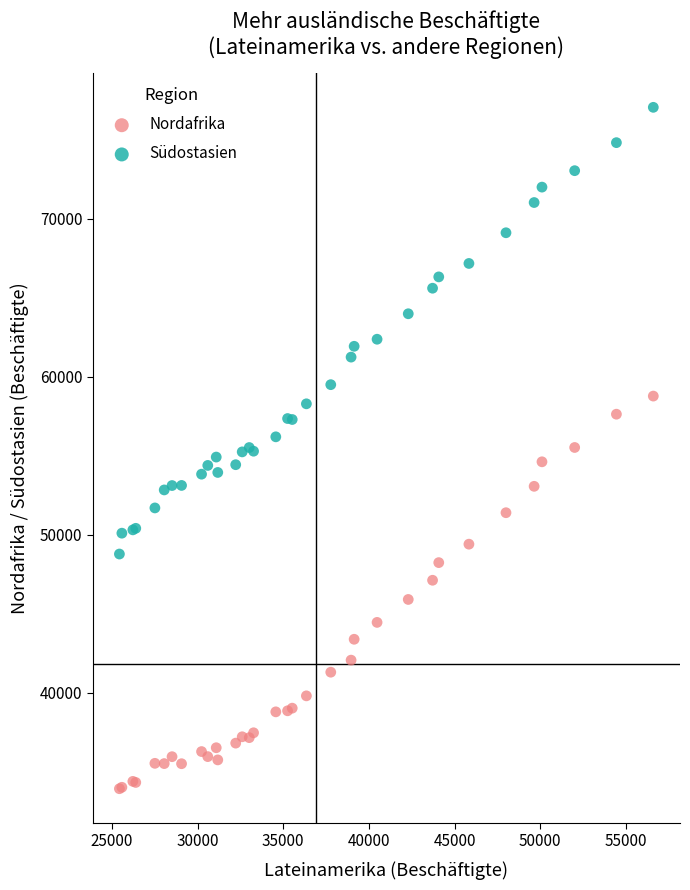

What are all the series names shown in the legend?

Nordafrika, Südostasien